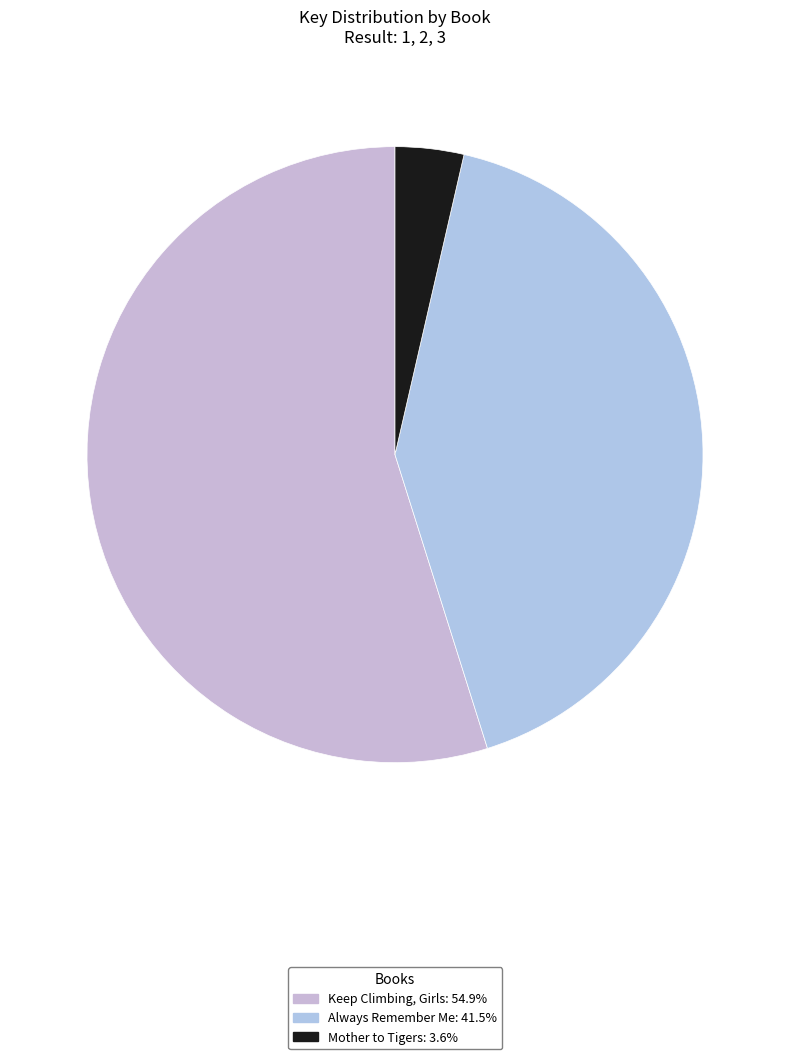

How many segments does this pie chart have?

3